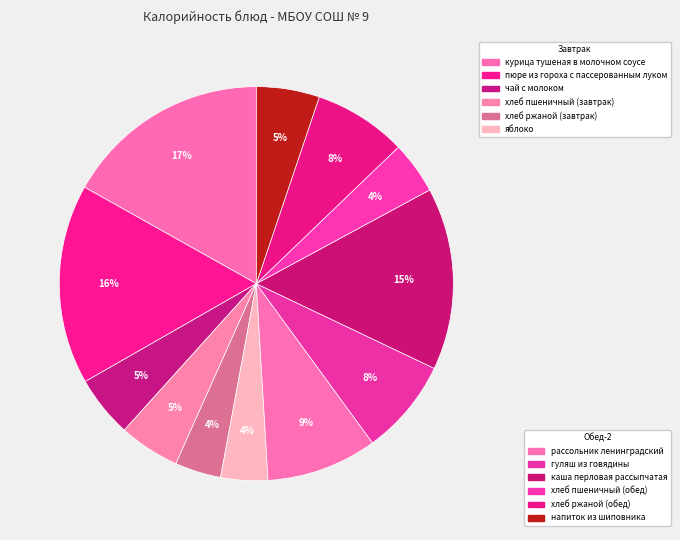

How many slices are in this pie chart?

12